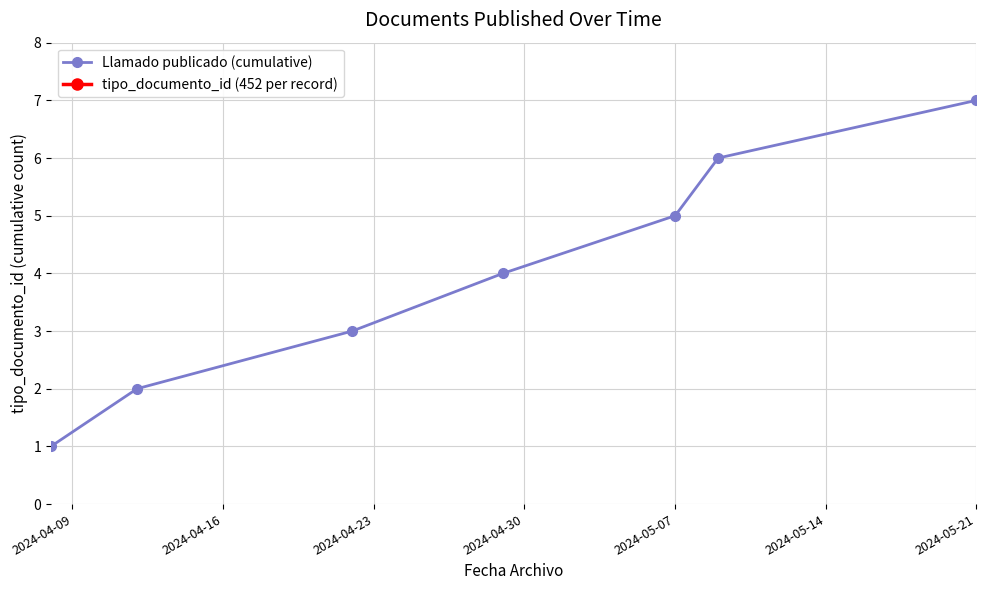

What is the maximum value for Llamado publicado (cumulative)?

7